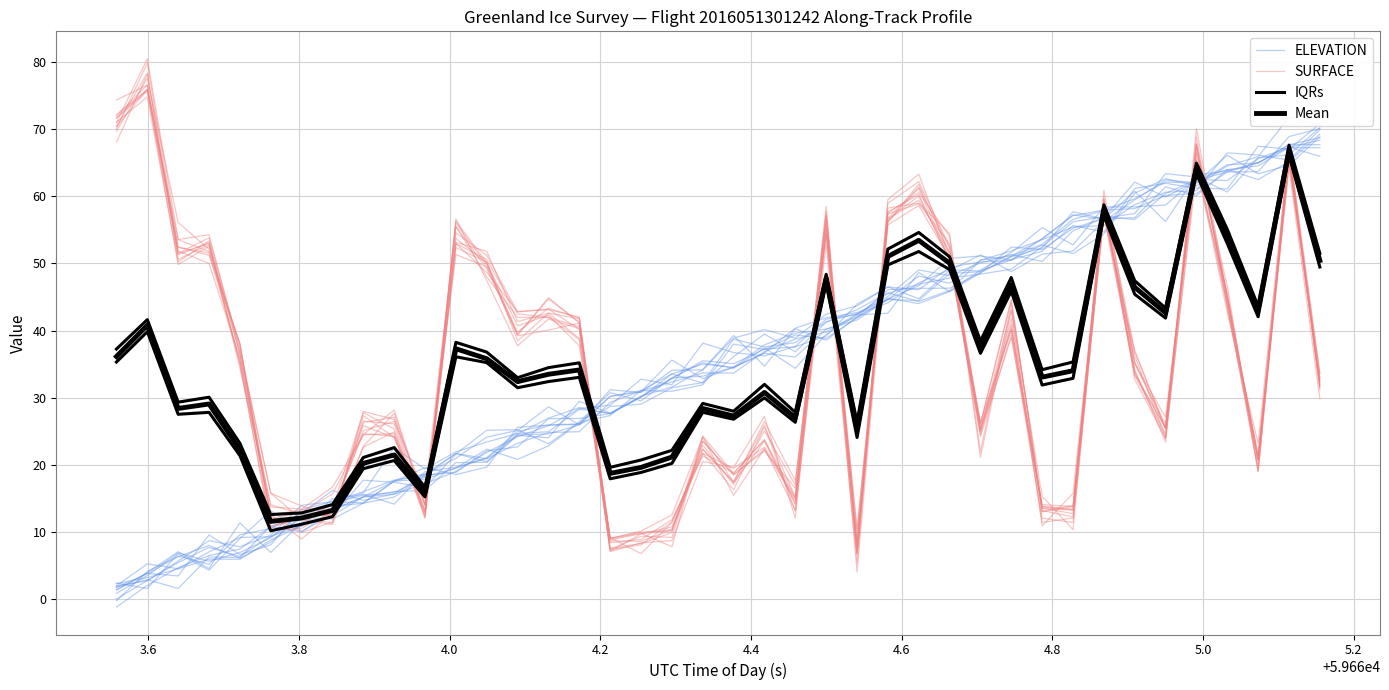

What position from the left is 3.6?

2